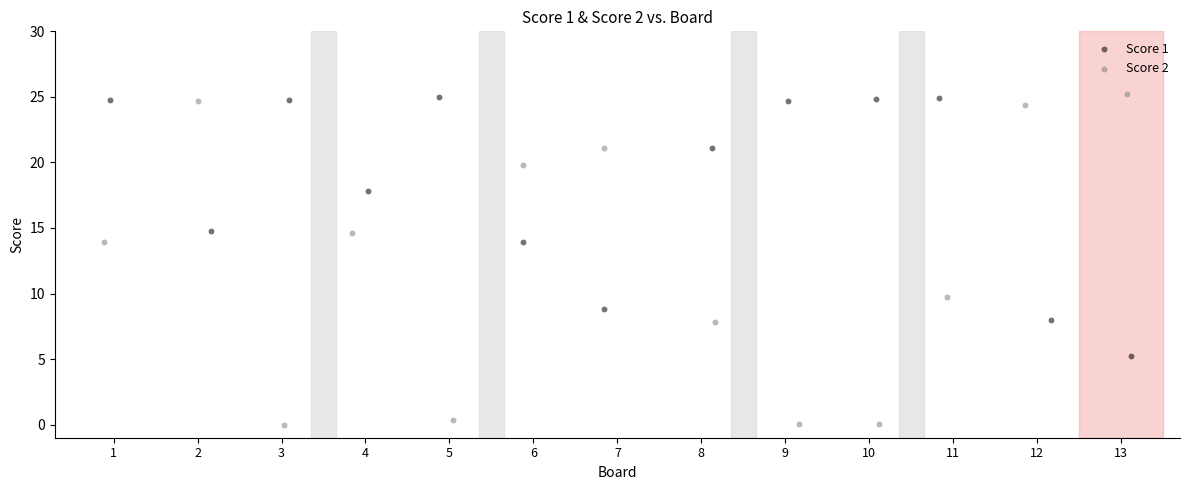

Which series has the widest spread of Y values?

Score 2